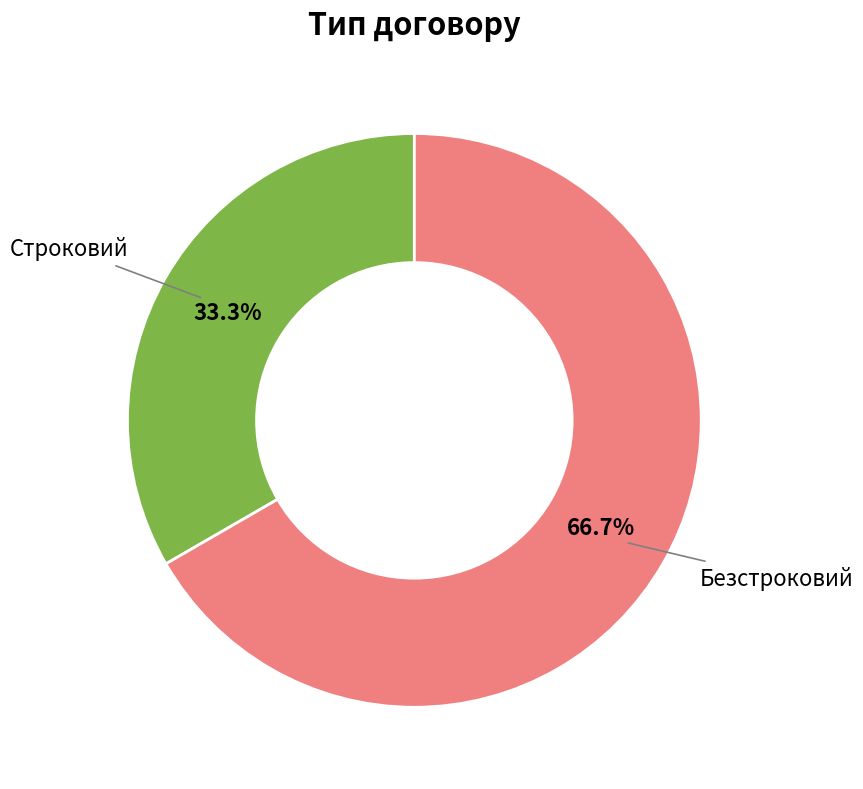

Which has a higher value, Безстроковий or Строковий?

Безстроковий